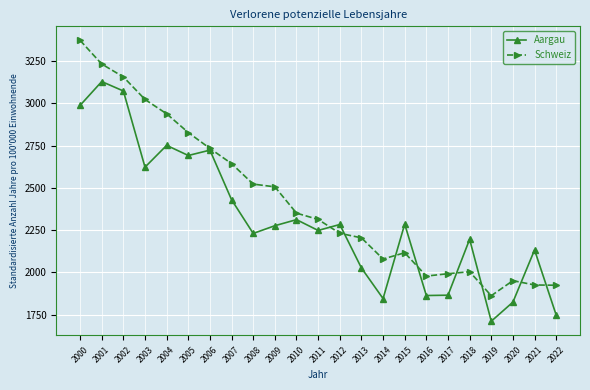

Is it true that Schweiz equals 689.8 at 2004?

False